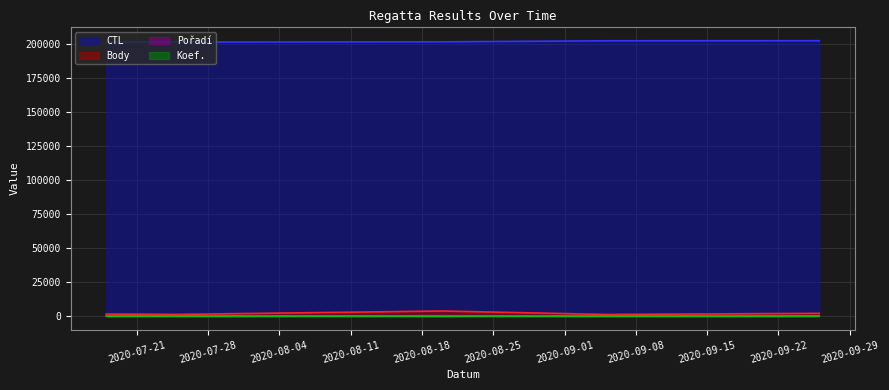

Reading left to right, extract all data points from this chart.

CTL: 2020-07-18=201148	2020-07-25=201149	2020-08-20=201329	2020-09-05=202108	2020-09-26=202162
Body: 2020-07-18=1505	2020-07-25=1237	2020-08-20=3723	2020-09-05=1206	2020-09-26=2006
Pořadí: 2020-07-18=20	2020-07-25=21	2020-08-20=21	2020-09-05=4	2020-09-26=15
Koef.: 2020-07-18=7	2020-07-25=7	2020-08-20=12	2020-09-05=3	2020-09-26=7